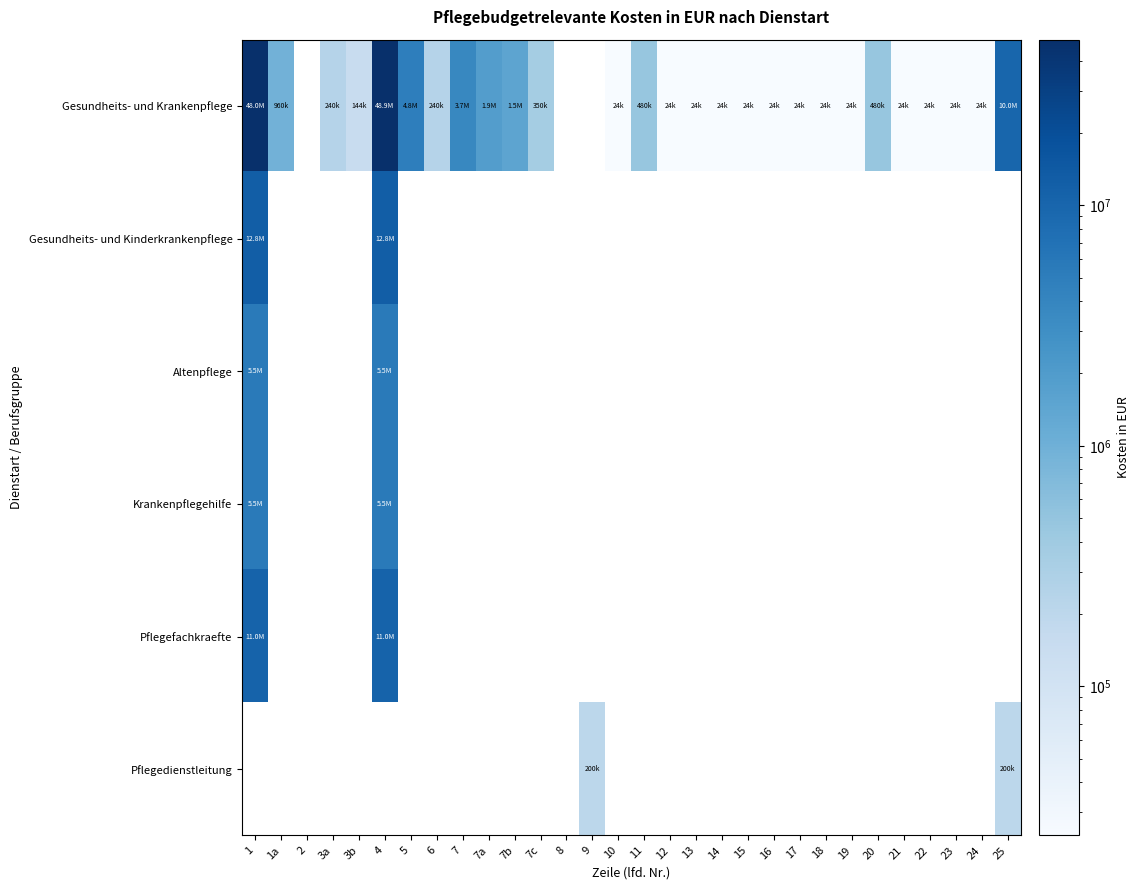

Between 23 and 12, which is larger?

23